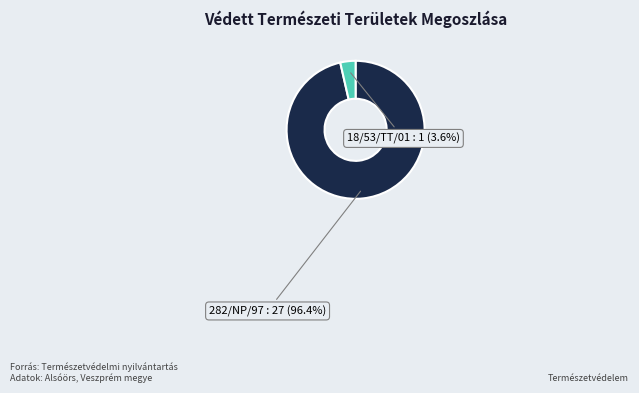

To the nearest percent, what is the combined percentage of 282/NP/97 and 18/53/TT/01?

100%